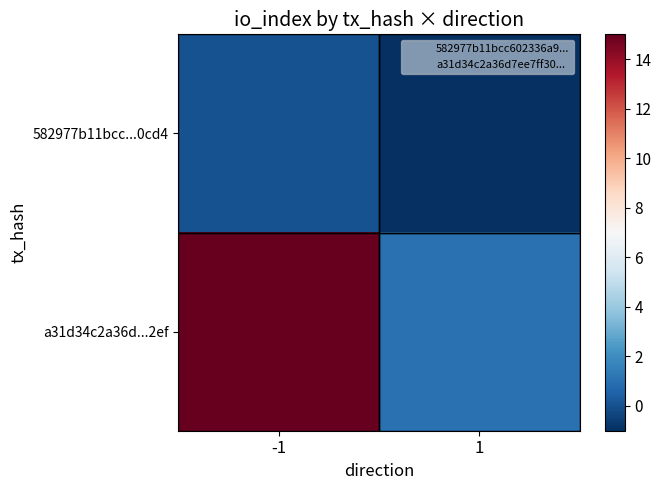

What is the maximum value shown in the chart?

15